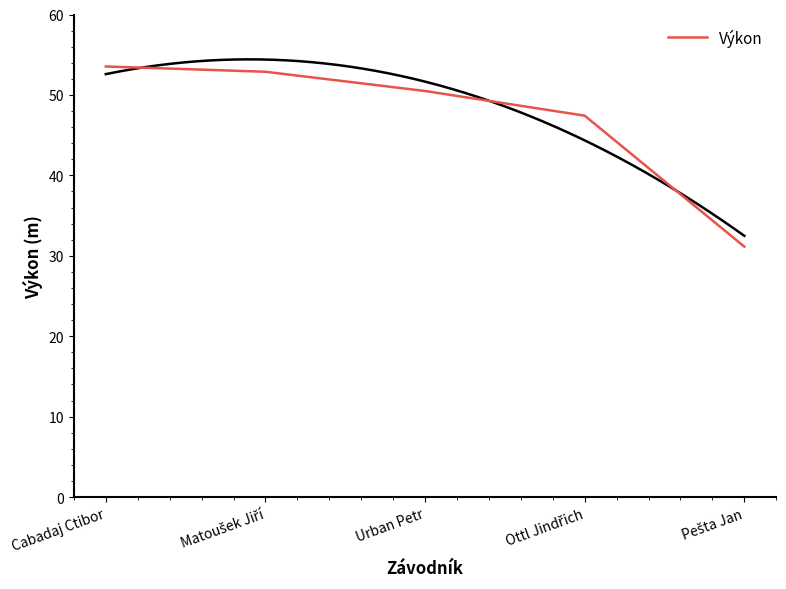

True or false: the data shows 9.5 at Pešta Jan.

False